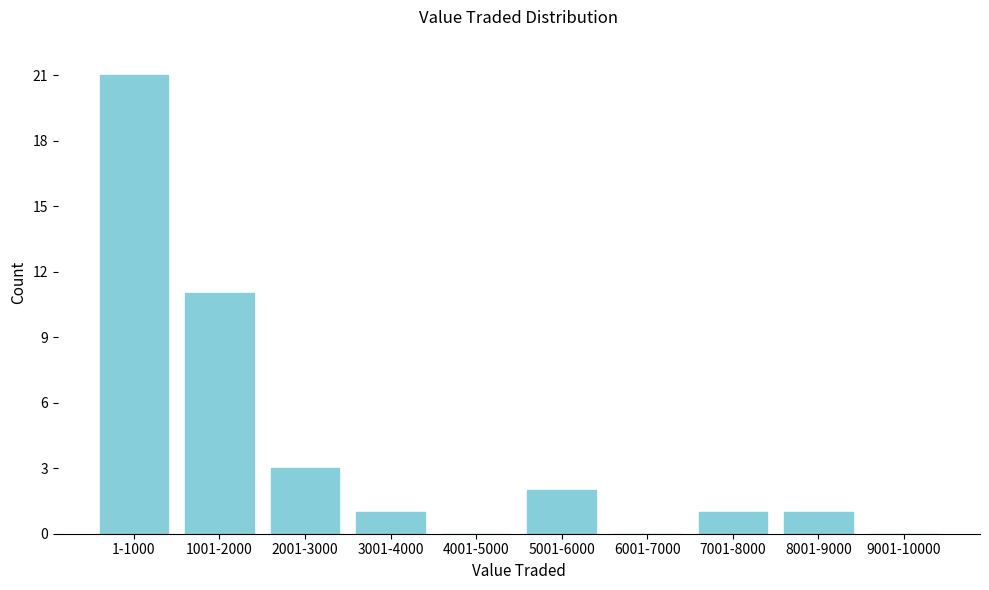

Reading left to right, what are all the values shown in this chart?

1-1000=21	1001-2000=11	2001-3000=3	3001-4000=1	4001-5000=0	5001-6000=2	6001-7000=0	7001-8000=1	8001-9000=1	9001-10000=0